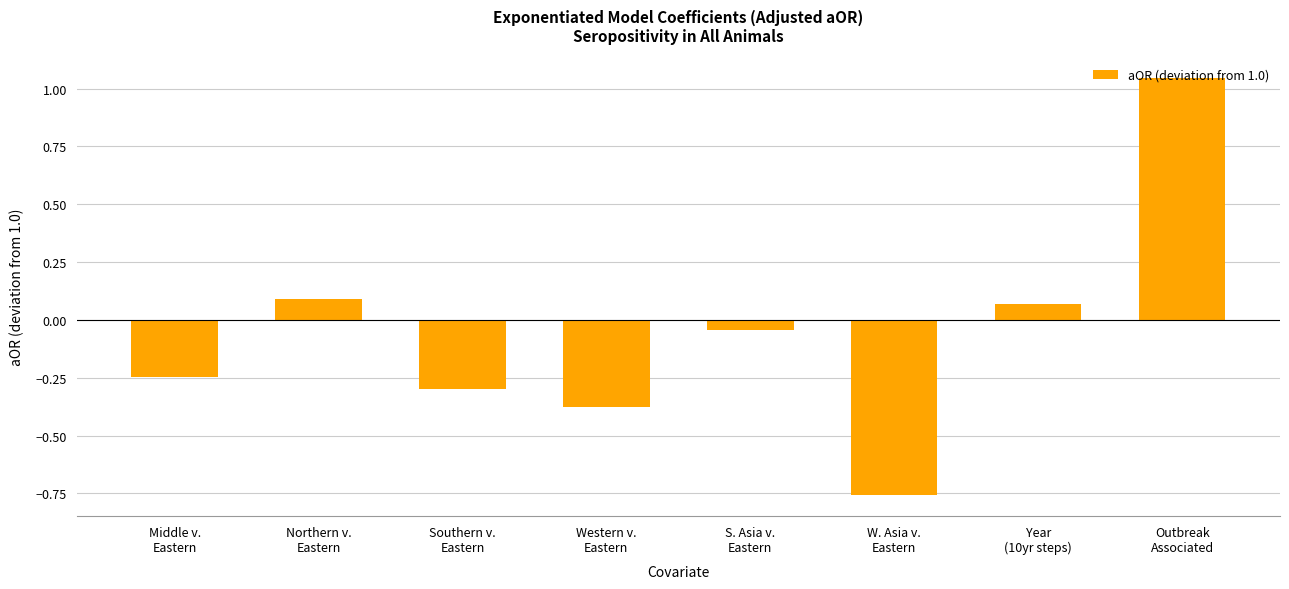

What is the label of the 4th bar from the right?

S. Asia v.
Eastern